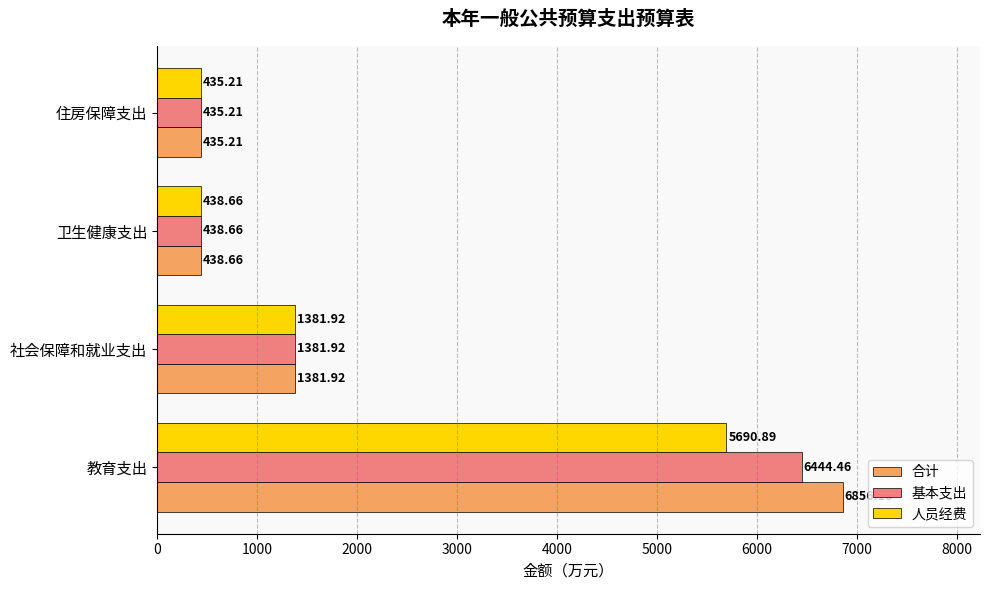

What are all the series names shown in the legend?

合计, 基本支出, 人员经费